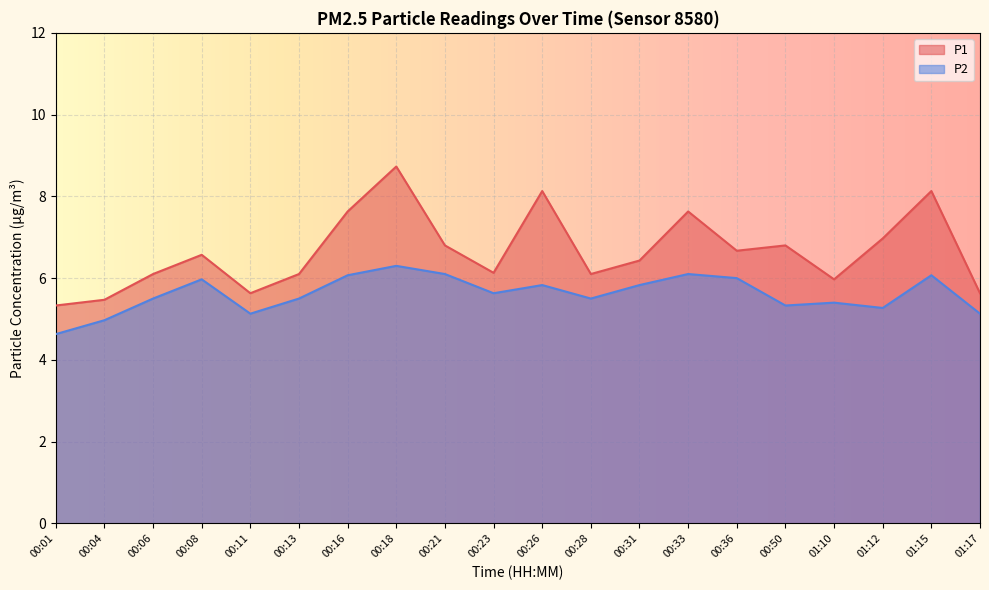

At which category is the sum across all series the highest?

00:18